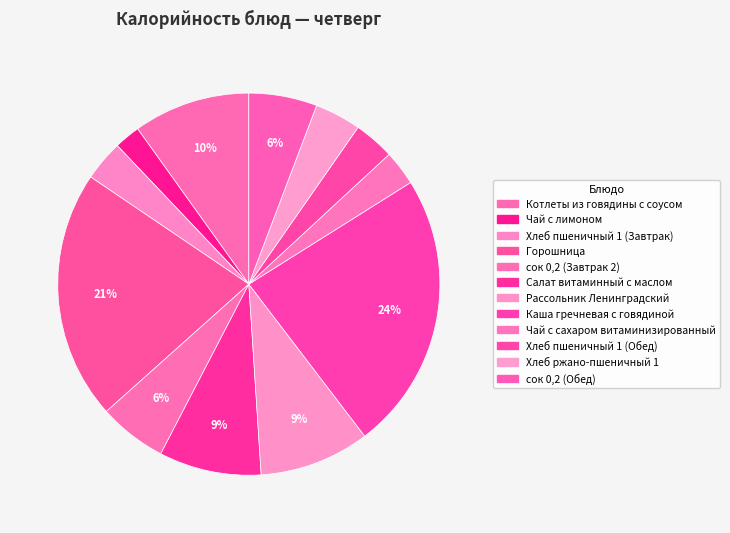

To the nearest percent, what is the difference between the largest and smallest slice percentages?

21%